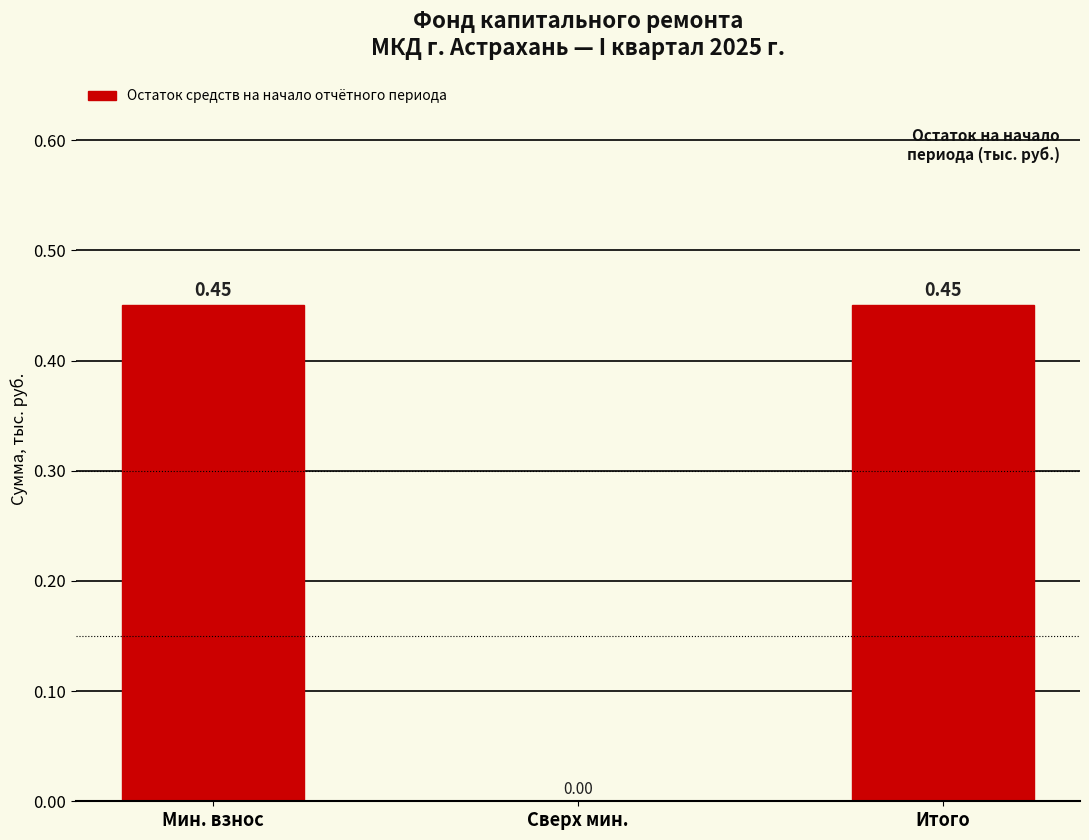

Where is the data nearest to the value 0?

Сверх мин.